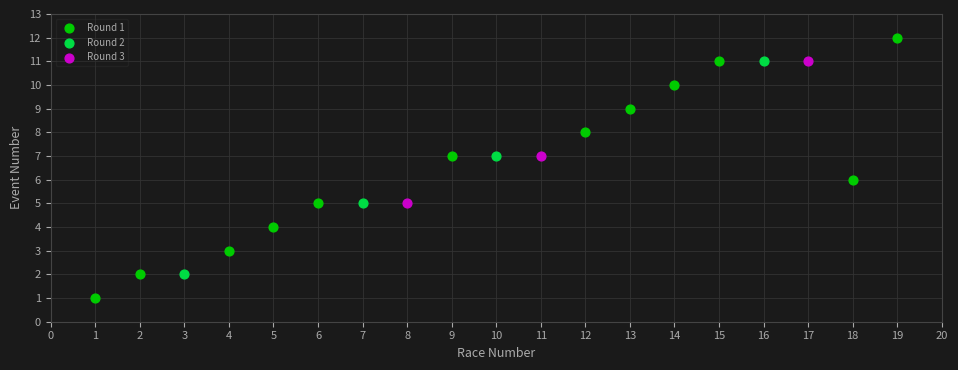

Which series has the largest Y range (max minus min)?

Round 1